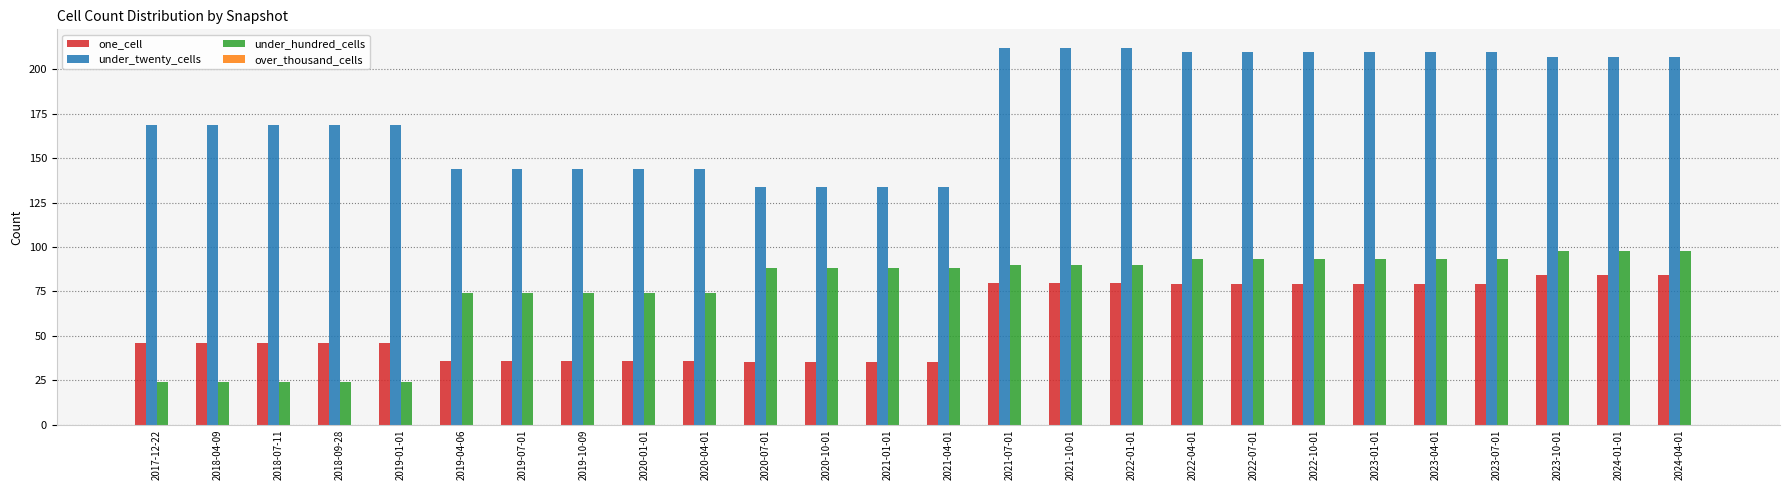

What is the total value across all series at 2023-01-01?

382